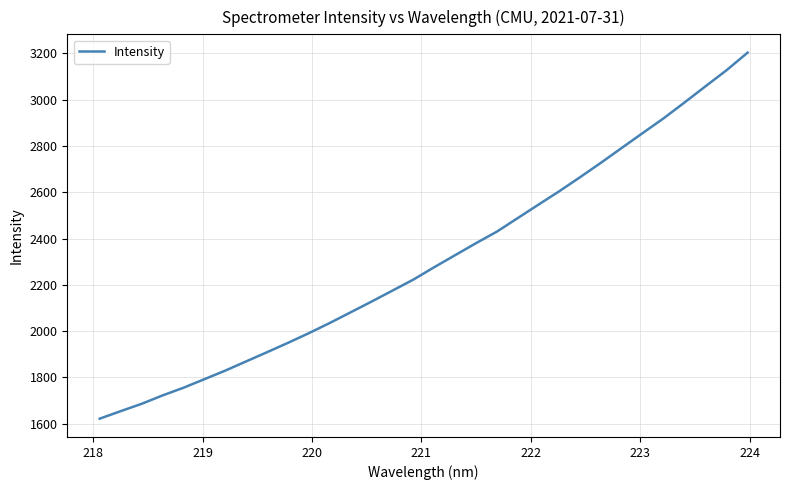

Count the number of categories in the chart.

32